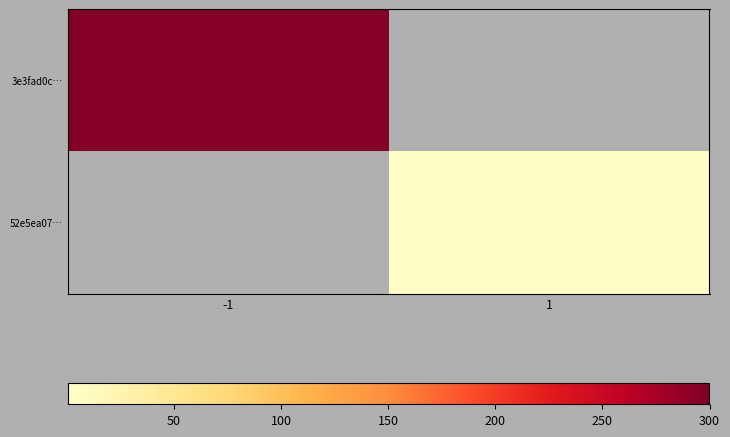

List the labels in order of 52e5ea07… value, largest first.

-1, 1